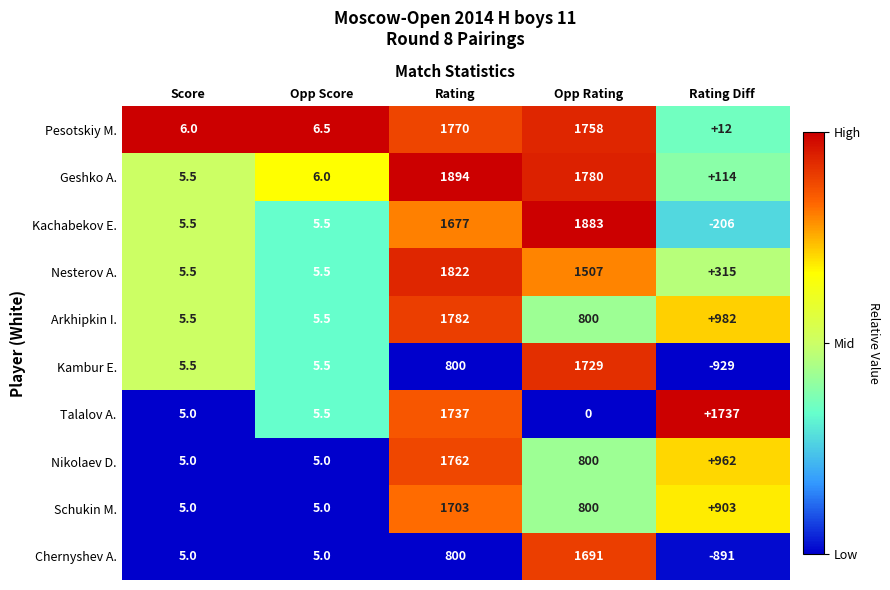

What is the average value of the Kambur E. series?

322.2